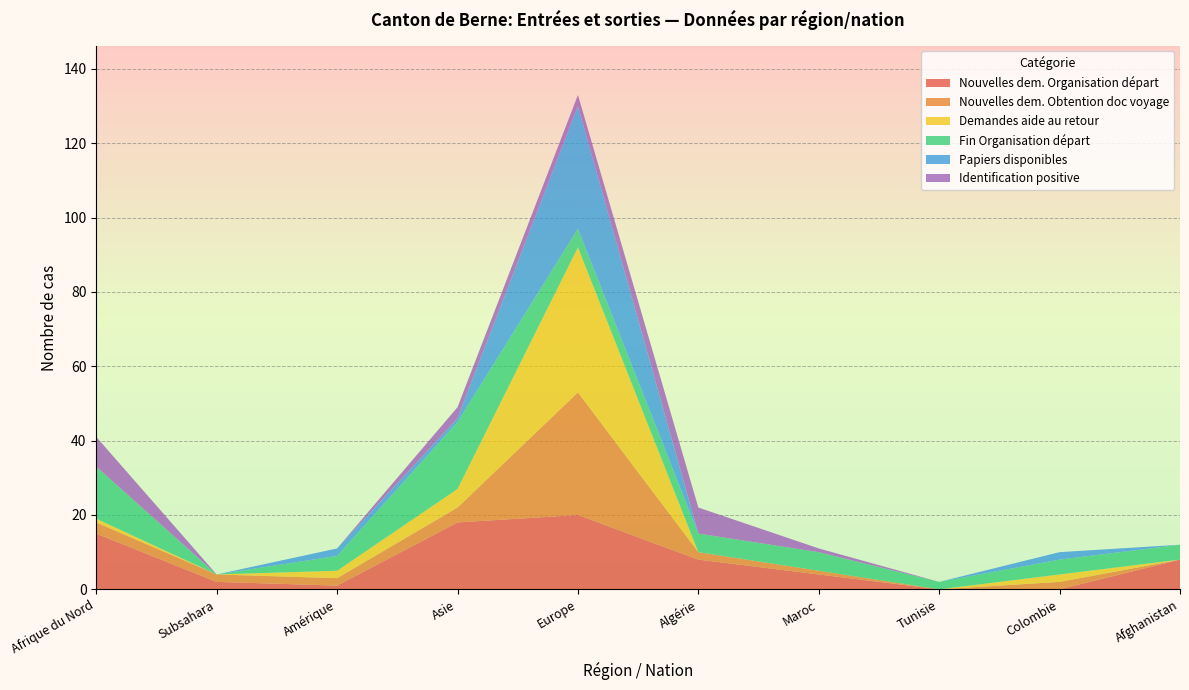

Reading left to right, transcribe all the data shown in this chart.

Nouvelles dem. Organisation départ: Afrique du Nord=15	Subsahara=2	Amérique=1	Asie=18	Europe=20	Algérie=8	Maroc=4	Tunisie=0	Colombie=0	Afghanistan=8
Nouvelles dem. Obtention doc voyage: Afrique du Nord=3	Subsahara=2	Amérique=2	Asie=4	Europe=33	Algérie=2	Maroc=1	Tunisie=0	Colombie=2	Afghanistan=0
Demandes aide au retour: Afrique du Nord=1	Subsahara=0	Amérique=2	Asie=5	Europe=39	Algérie=0	Maroc=0	Tunisie=0	Colombie=2	Afghanistan=0
Fin Organisation départ: Afrique du Nord=14	Subsahara=0	Amérique=4	Asie=18	Europe=5	Algérie=5	Maroc=5	Tunisie=2	Colombie=4	Afghanistan=4
Papiers disponibles: Afrique du Nord=0	Subsahara=0	Amérique=2	Asie=1	Europe=33	Algérie=0	Maroc=0	Tunisie=0	Colombie=2	Afghanistan=0
Identification positive: Afrique du Nord=8	Subsahara=0	Amérique=0	Asie=3	Europe=3	Algérie=7	Maroc=1	Tunisie=0	Colombie=0	Afghanistan=0